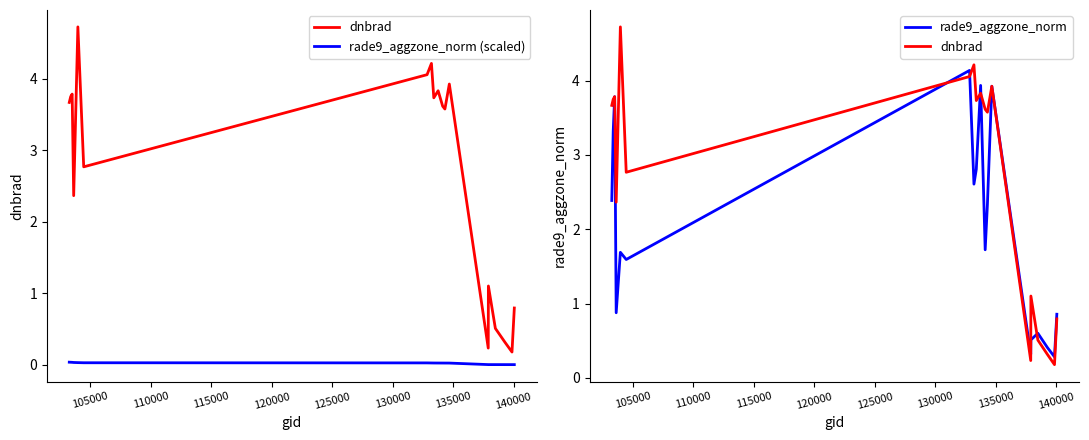

How many interior local valleys does the dnbrad series have?

6